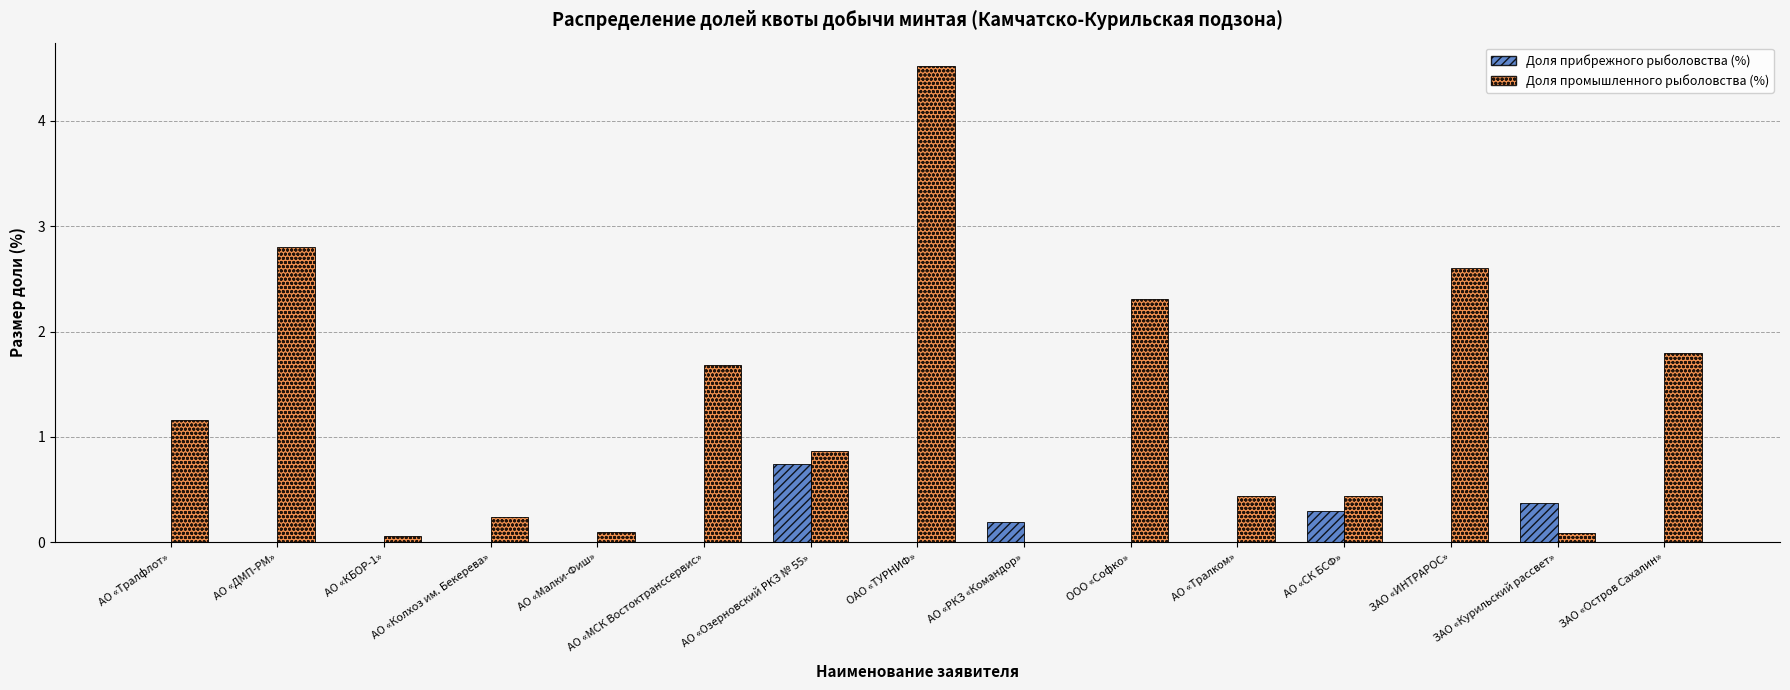

What is the highest value of the Доля промышленного рыболовства (%) series?

4.5